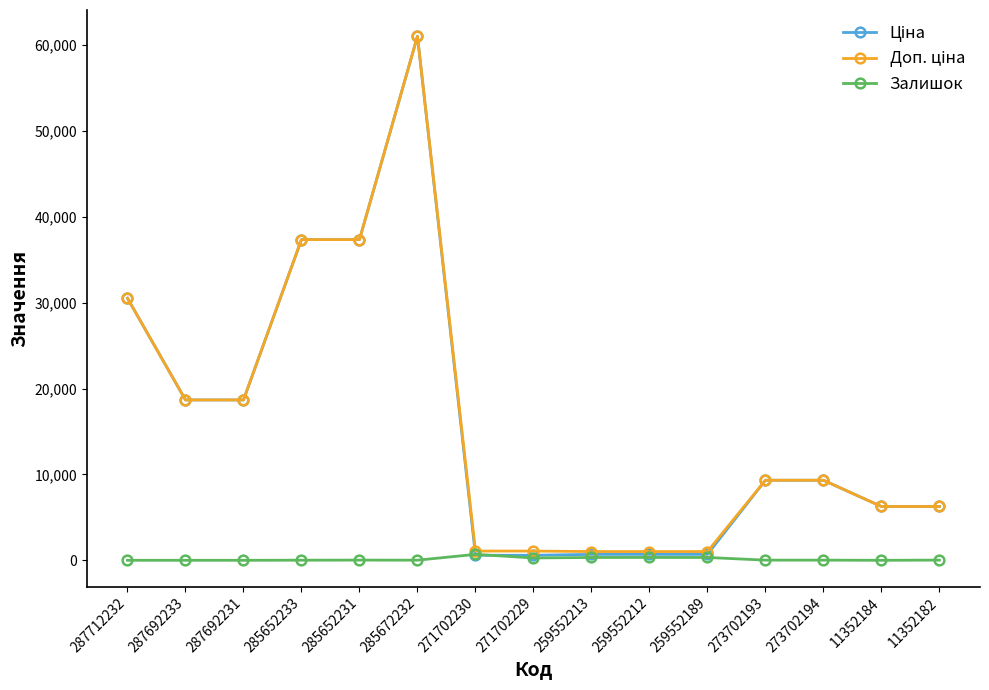

At which category does the chart reach its peak across all series?

285672232